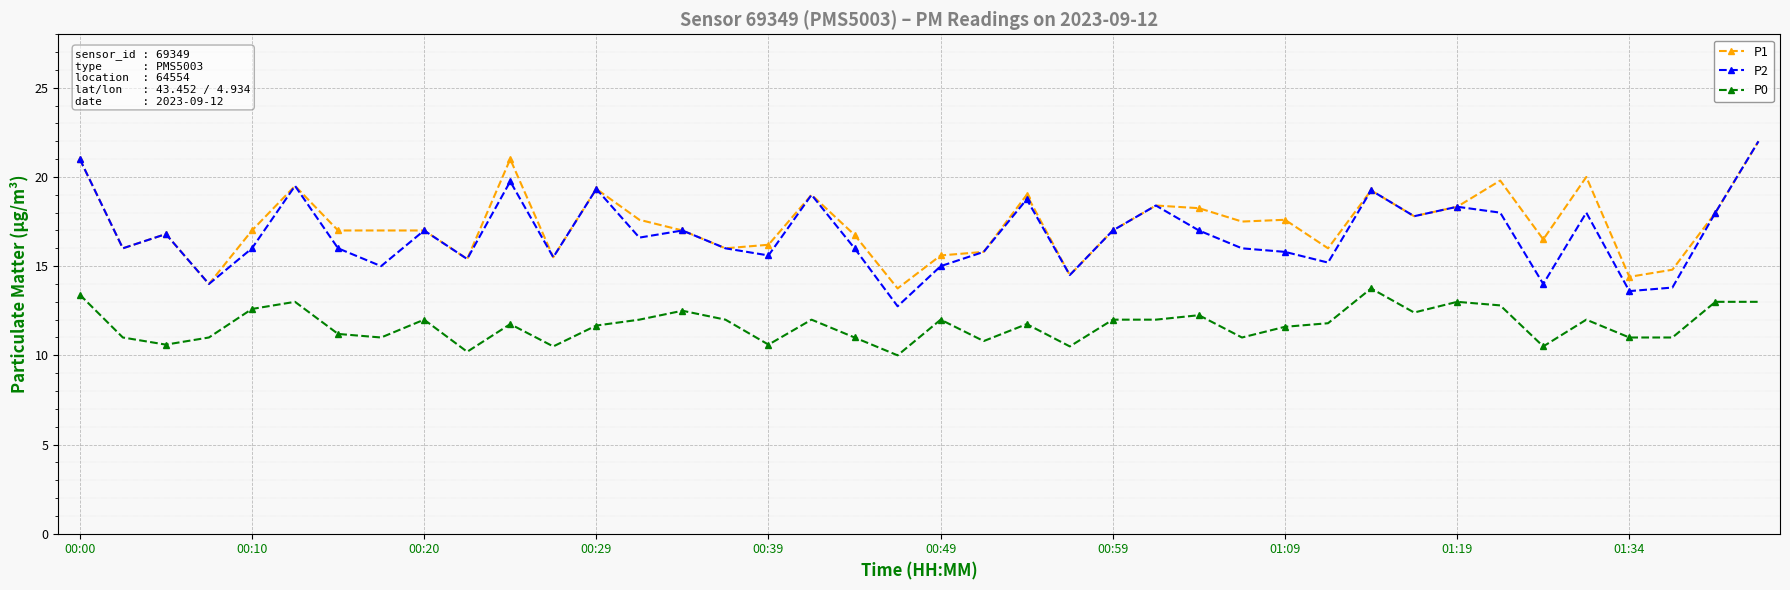

Which series has the widest spread of values?

P2